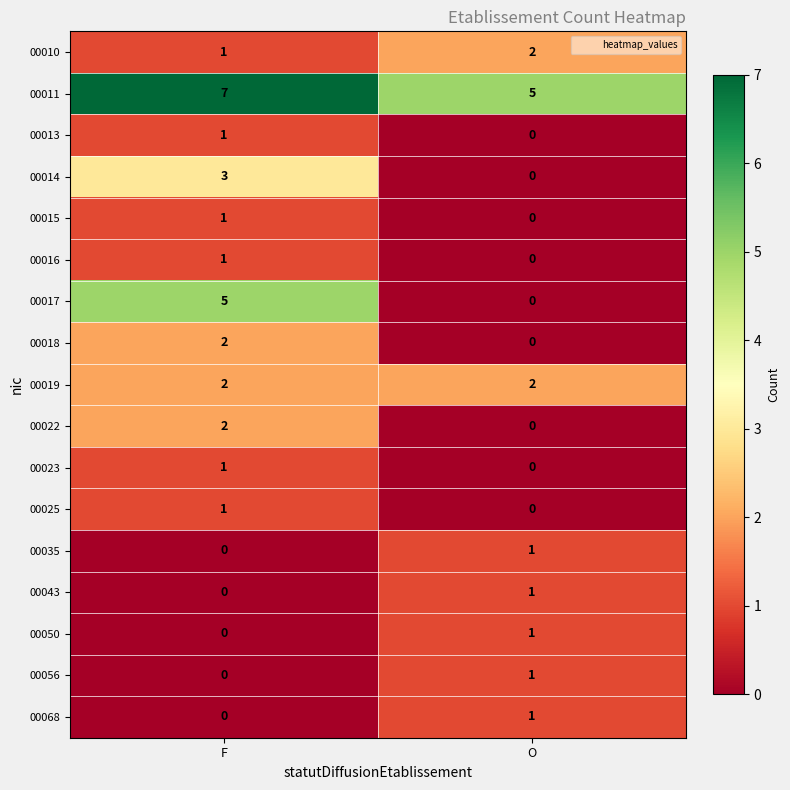

List the labels in order of 00010 value, largest first.

O, F